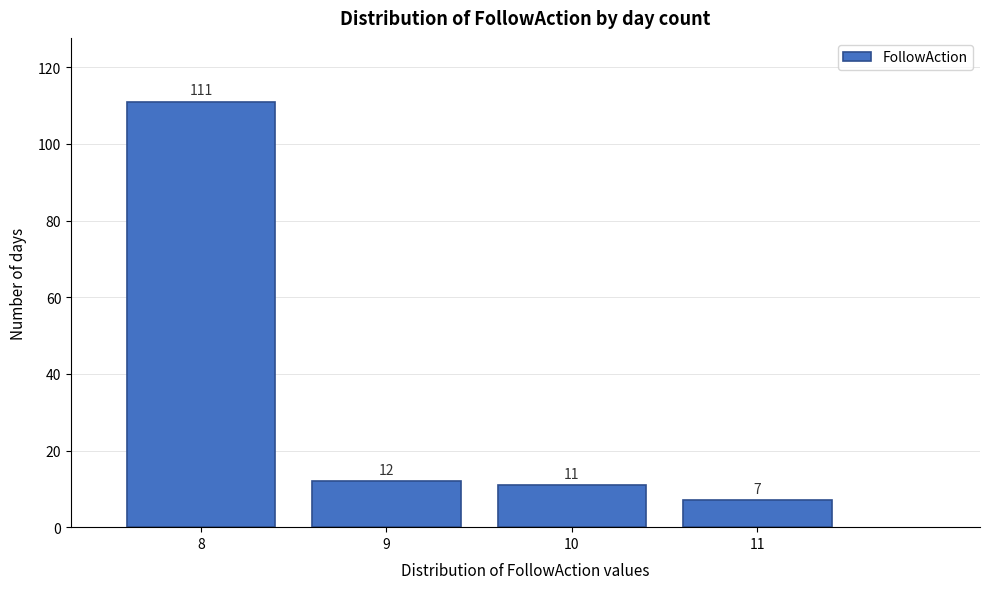

Reading left to right, transcribe this chart: for each bar, give the range it covers on the x-axis and its height.

7.5 to 8.5: 111
8.5 to 9.5: 12
9.5 to 10.5: 11
10.5 to 11.5: 7